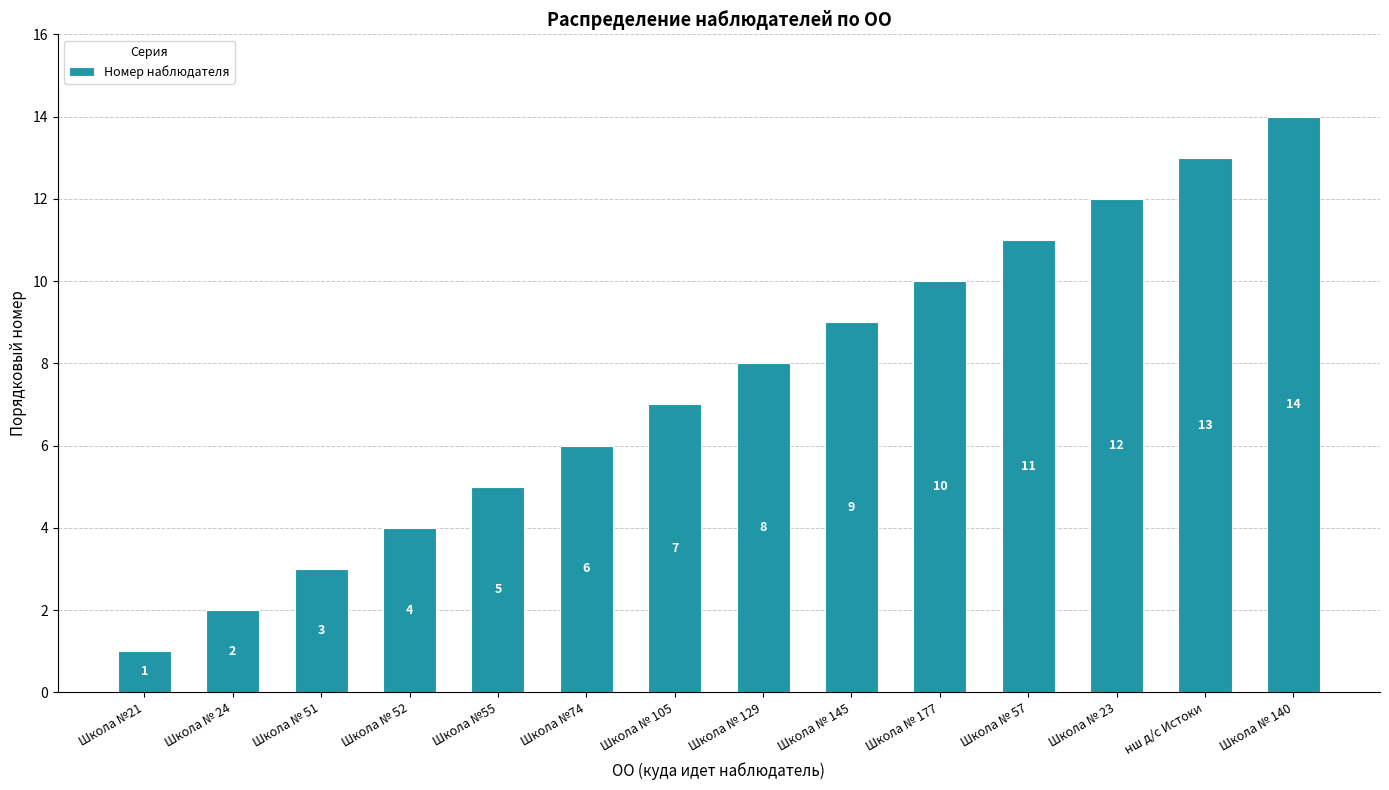

Reading left to right, extract all data points from this chart.

Школа №21=1	Школа № 24=2	Школа № 51=3	Школа № 52=4	Школа №55=5	Школа №74=6	Школа № 105=7	Школа № 129=8	Школа № 145=9	Школа № 177=10	Школа № 57=11	Школа № 23=12	нш д/с Истоки=13	Школа № 140=14